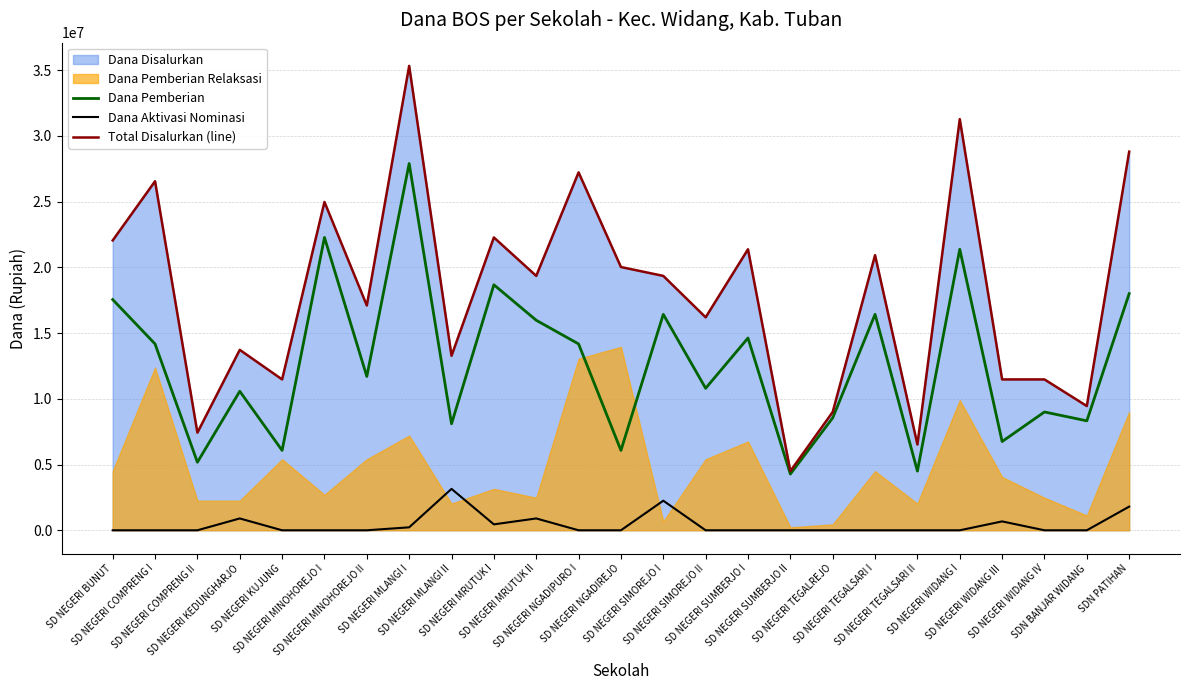

Does the chart have visible grid lines?

Yes